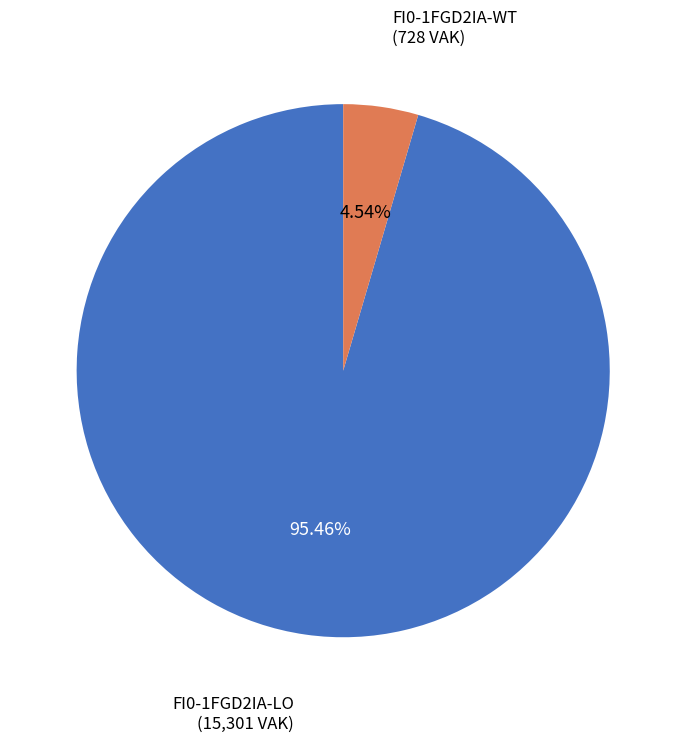

Does any single category account for the majority?

Yes